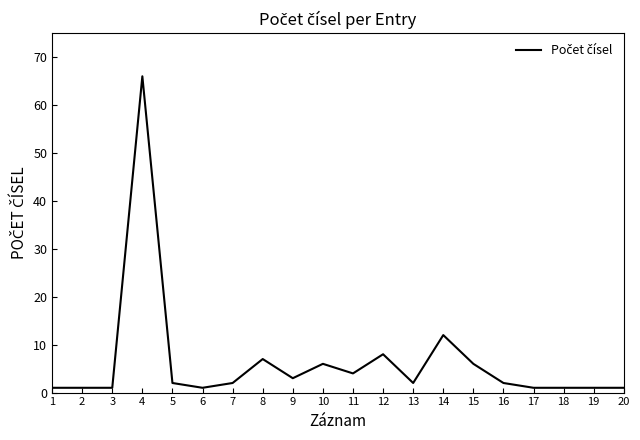

What is the difference between the maximum and minimum values?

65